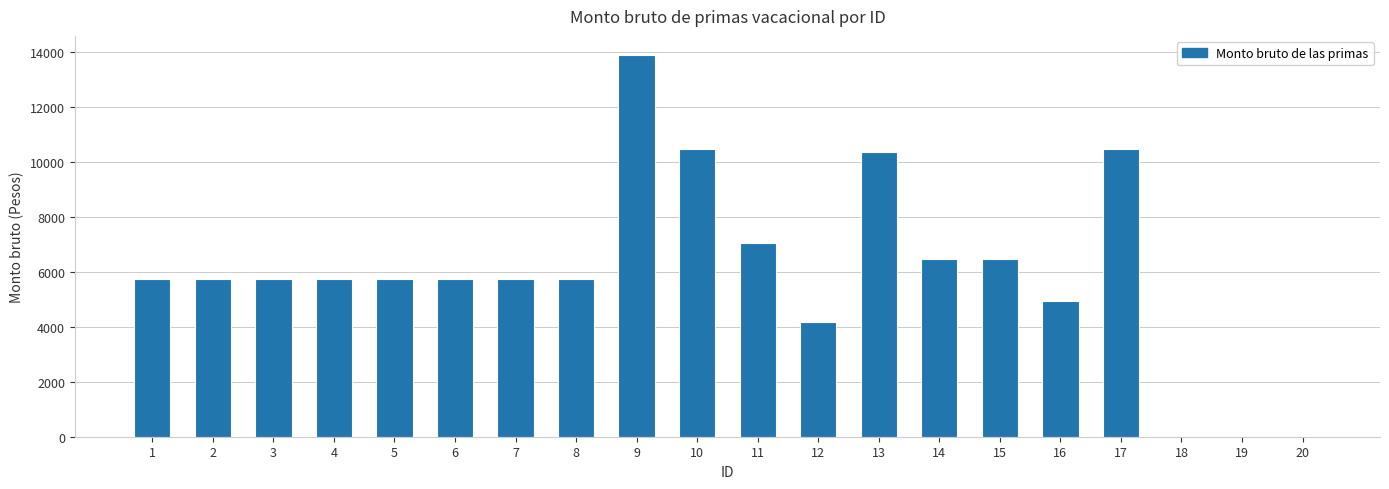

Are the bars horizontal?

No